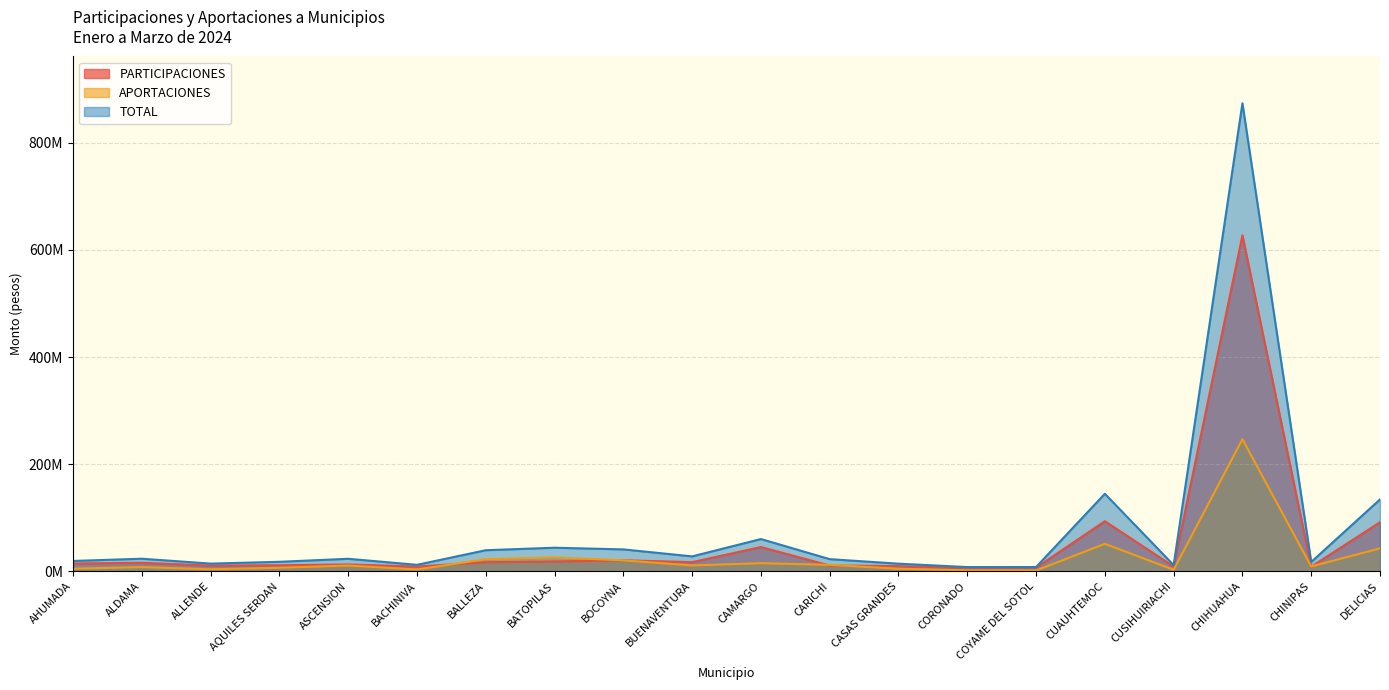

What is the maximum value for APORTACIONES?

246587634